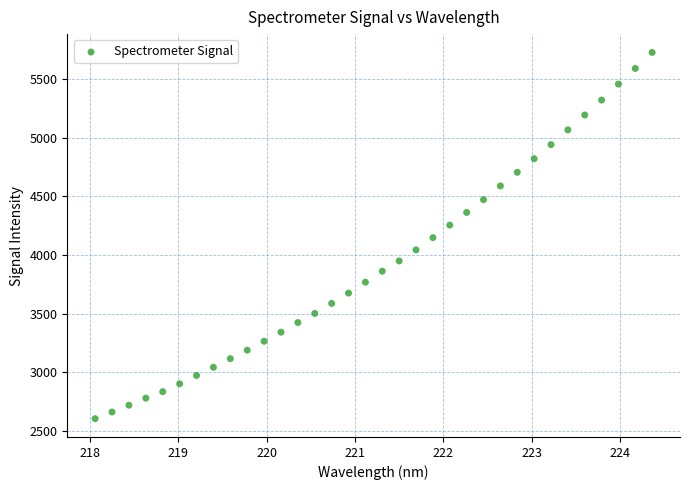

What is the range of Y values (max minus min)?

3118.4